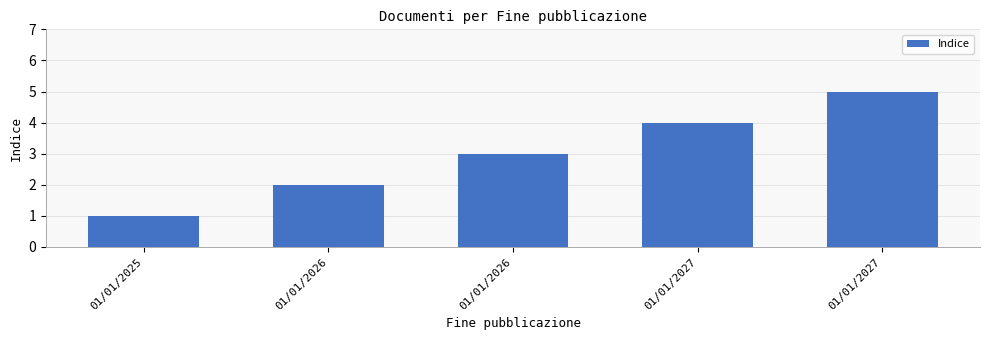

True or false: the data shows 4 at 01/01/2027.

True